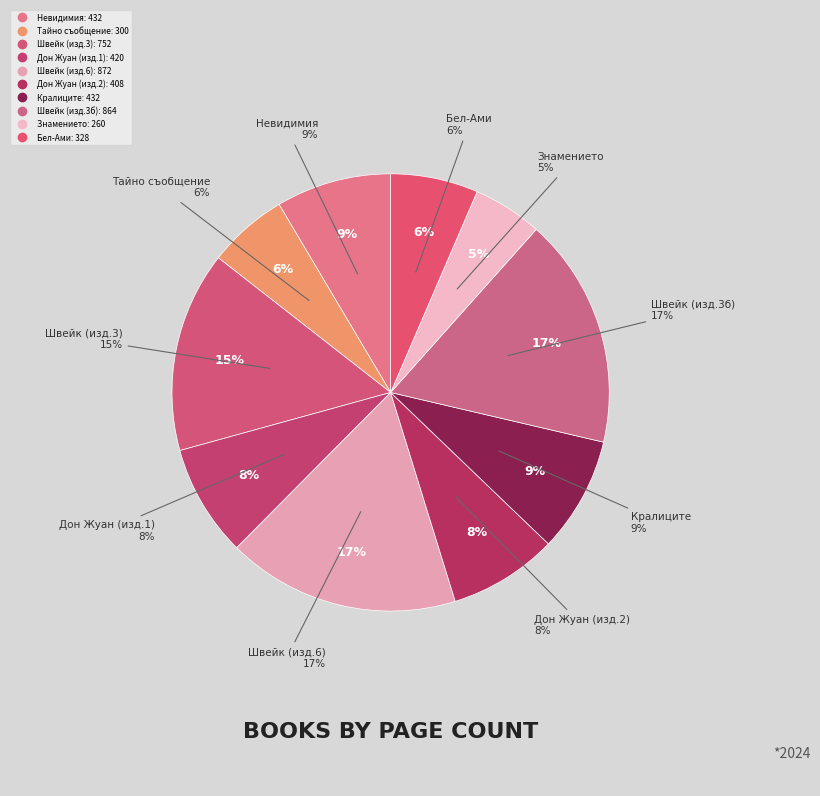

Count the number of slices in the pie.

10